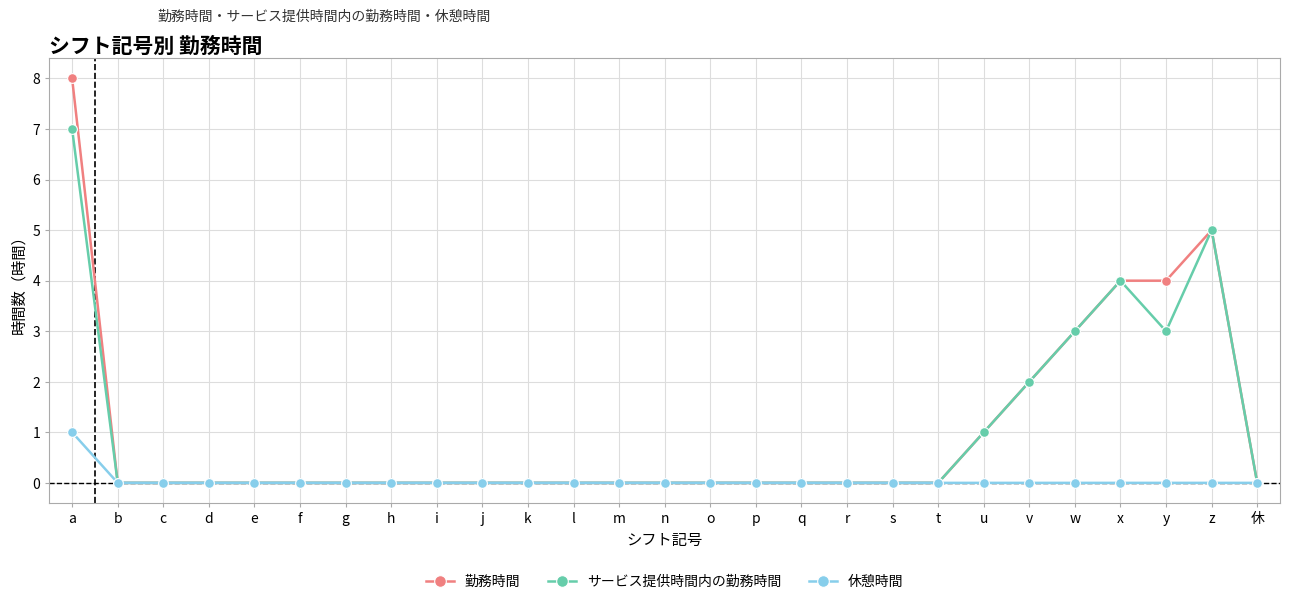

Reading left to right, extract all data points from this chart.

勤務時間: a=8	b=0	c=0	d=0	e=0	f=0	g=0	h=0	i=0	j=0	k=0	l=0	m=0	n=0	o=0	p=0	q=0	r=0	s=0	t=0	u=1	v=2	w=3	x=4	y=4	z=5	休=0
サービス提供時間内の勤務時間: a=7	b=0	c=0	d=0	e=0	f=0	g=0	h=0	i=0	j=0	k=0	l=0	m=0	n=0	o=0	p=0	q=0	r=0	s=0	t=0	u=1	v=2	w=3	x=4	y=3	z=5	休=0
休憩時間: a=1	b=0	c=0	d=0	e=0	f=0	g=0	h=0	i=0	j=0	k=0	l=0	m=0	n=0	o=0	p=0	q=0	r=0	s=0	t=0	u=0	v=0	w=0	x=0	y=0	z=0	休=0